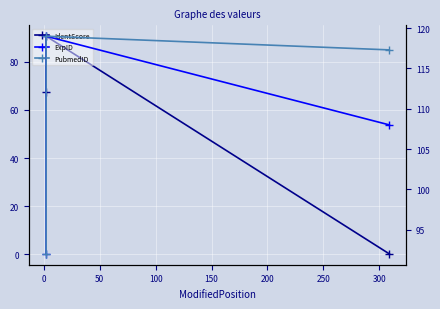

What are all the series names shown in the legend?

IdentScore, ExpID, PubmedID